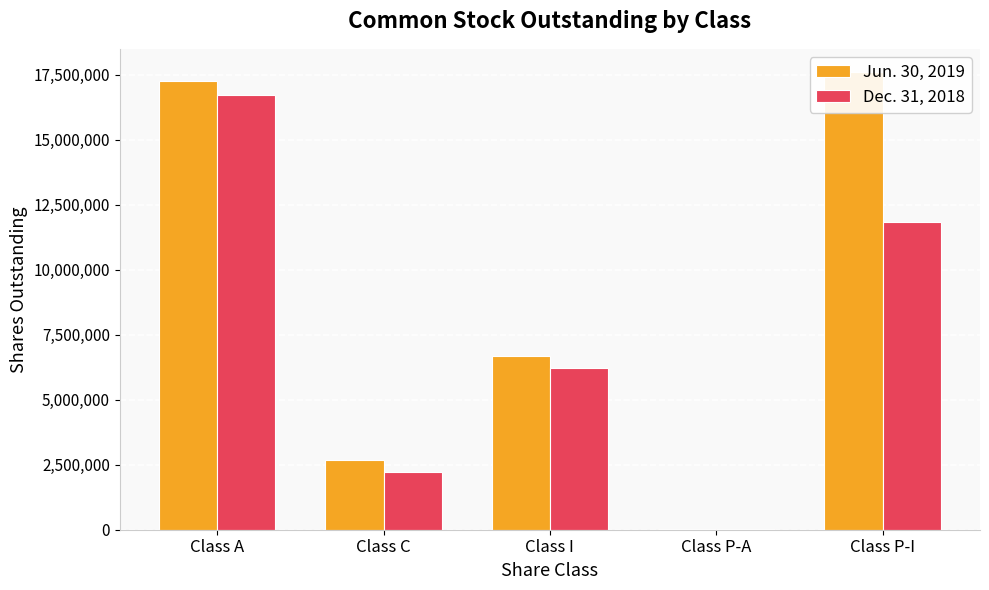

List the labels in order of Jun. 30, 2019 value, largest first.

Class P-I, Class A, Class I, Class C, Class P-A